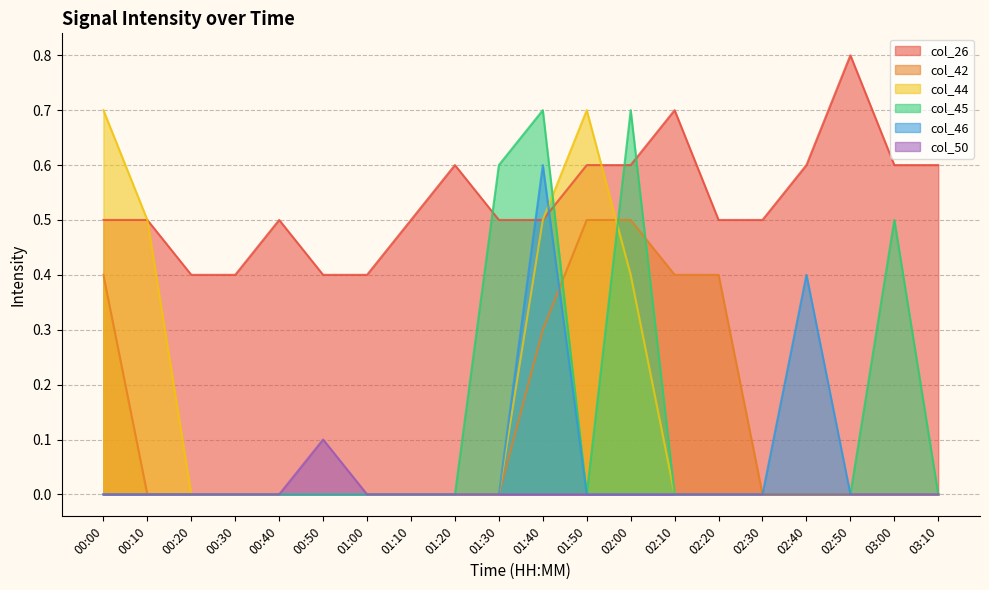

What is the spread (max minus min) of values at 01:40?

0.7